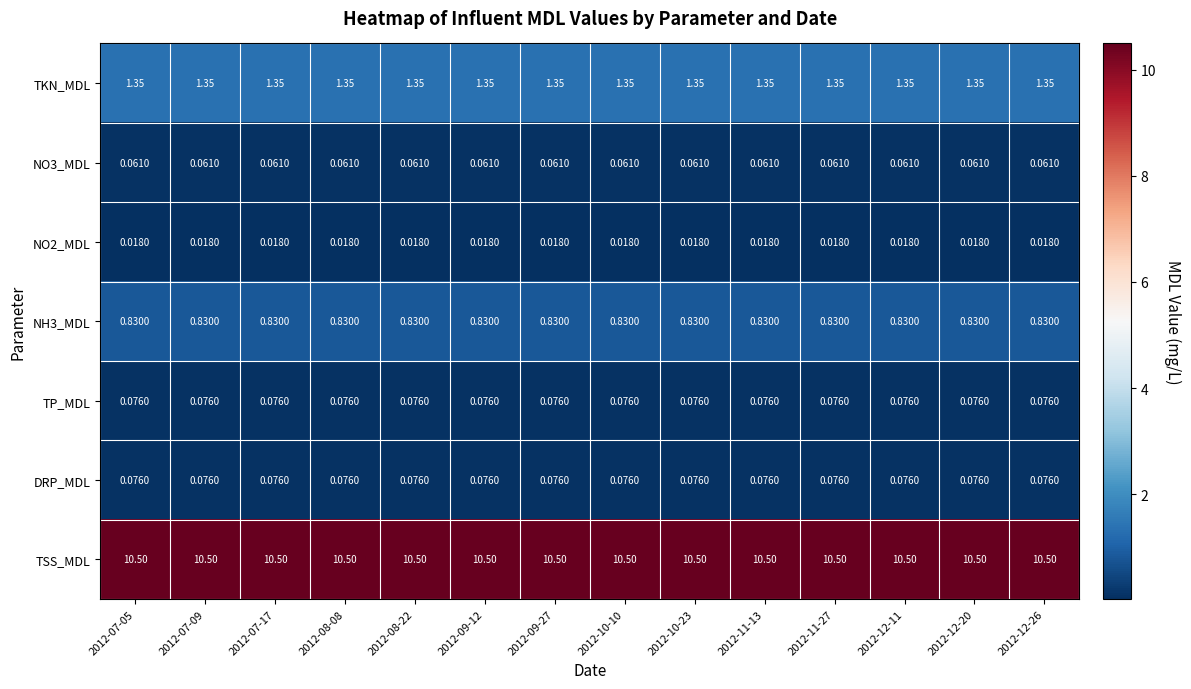

Which series has the largest total across all categories?

TSS_MDL